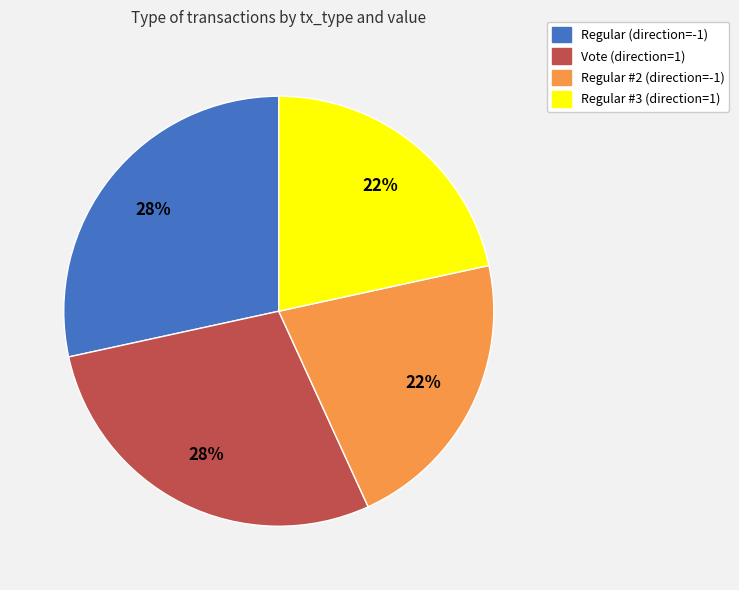

How many segments does this pie chart have?

4